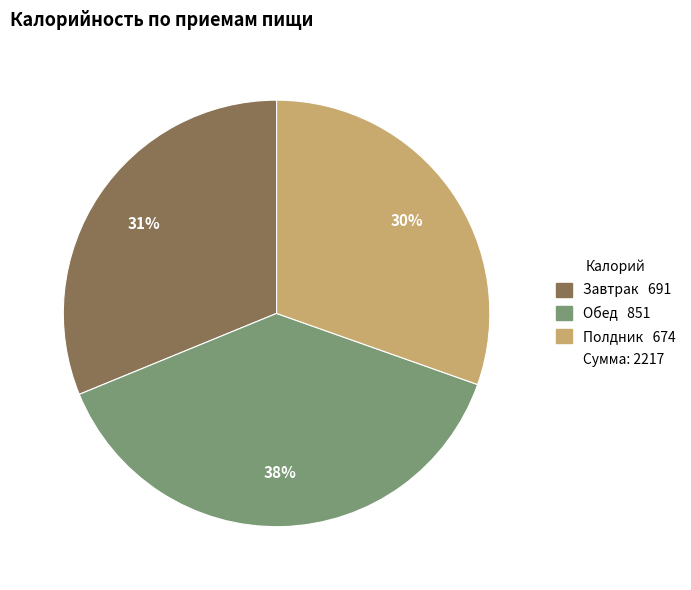

To the nearest percent, what is the difference between the largest and smallest slice percentages?

8%